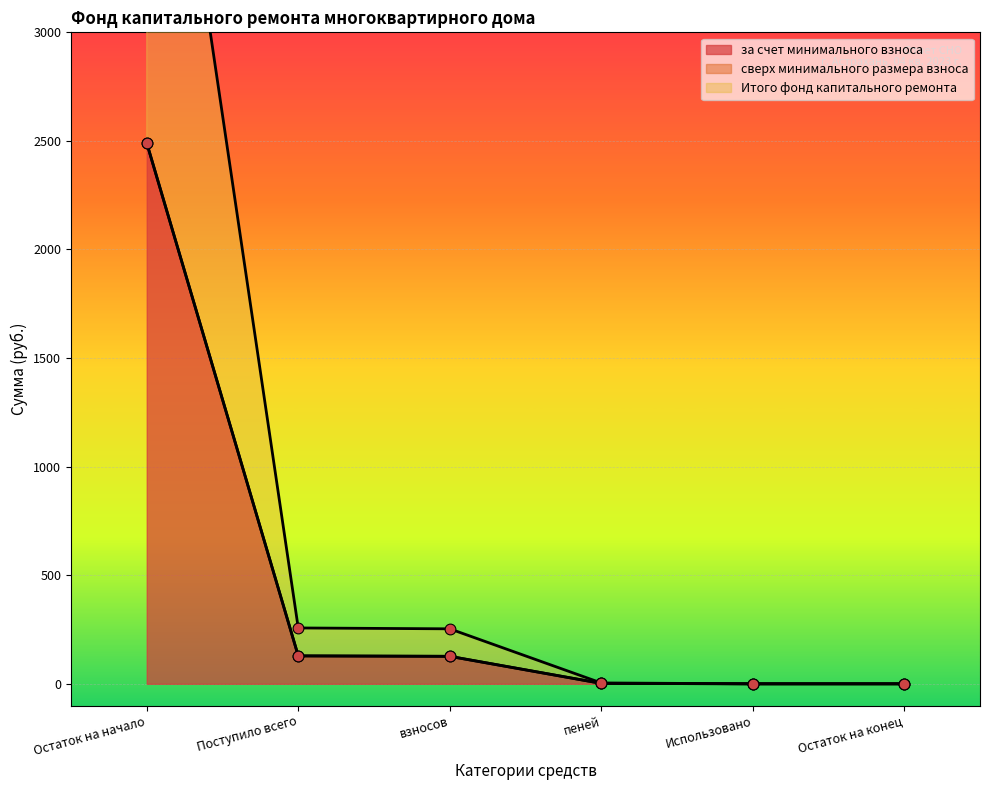

Is the value of Итого фонд капитального ремонта at Использовано greater than the value of за счет минимального взноса at Остаток на конец?

No